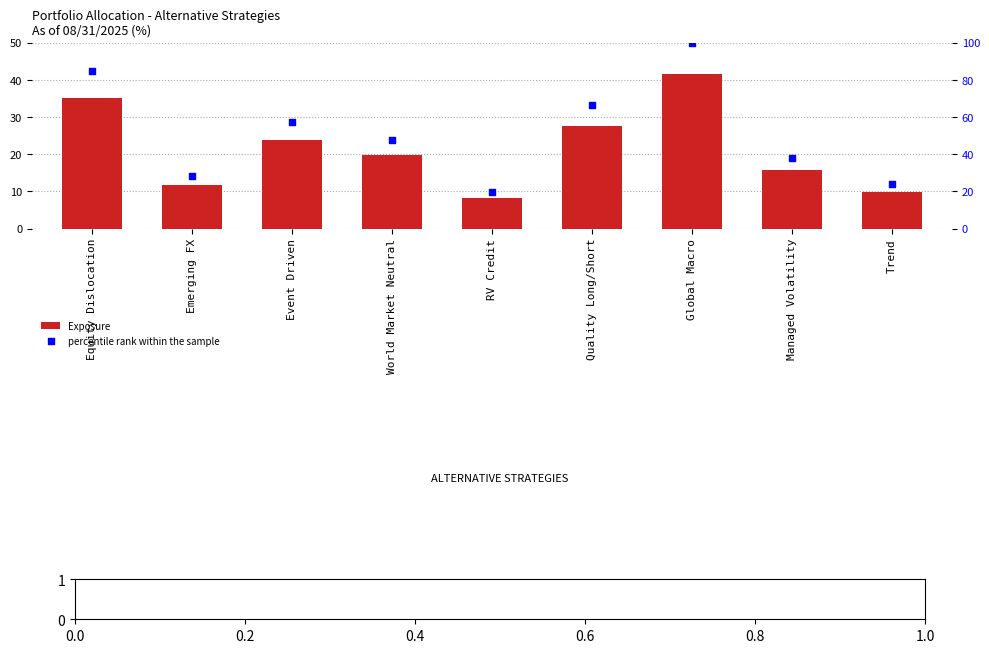

Which series reaches the minimum Y coordinate?

Exposure